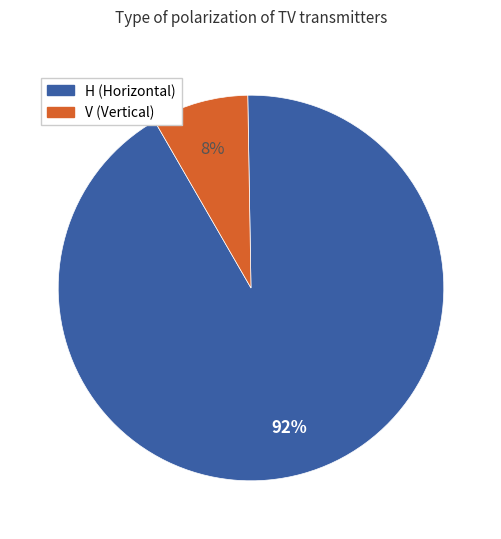

Between H and V, which is larger?

H